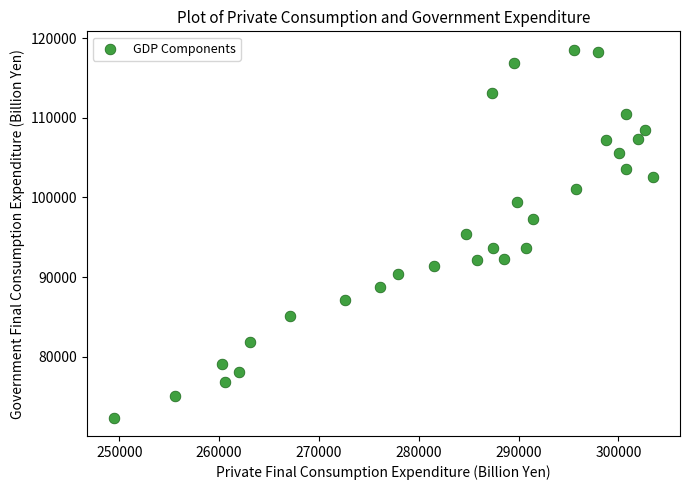

What is the range of Y values (max minus min)?

46231.1